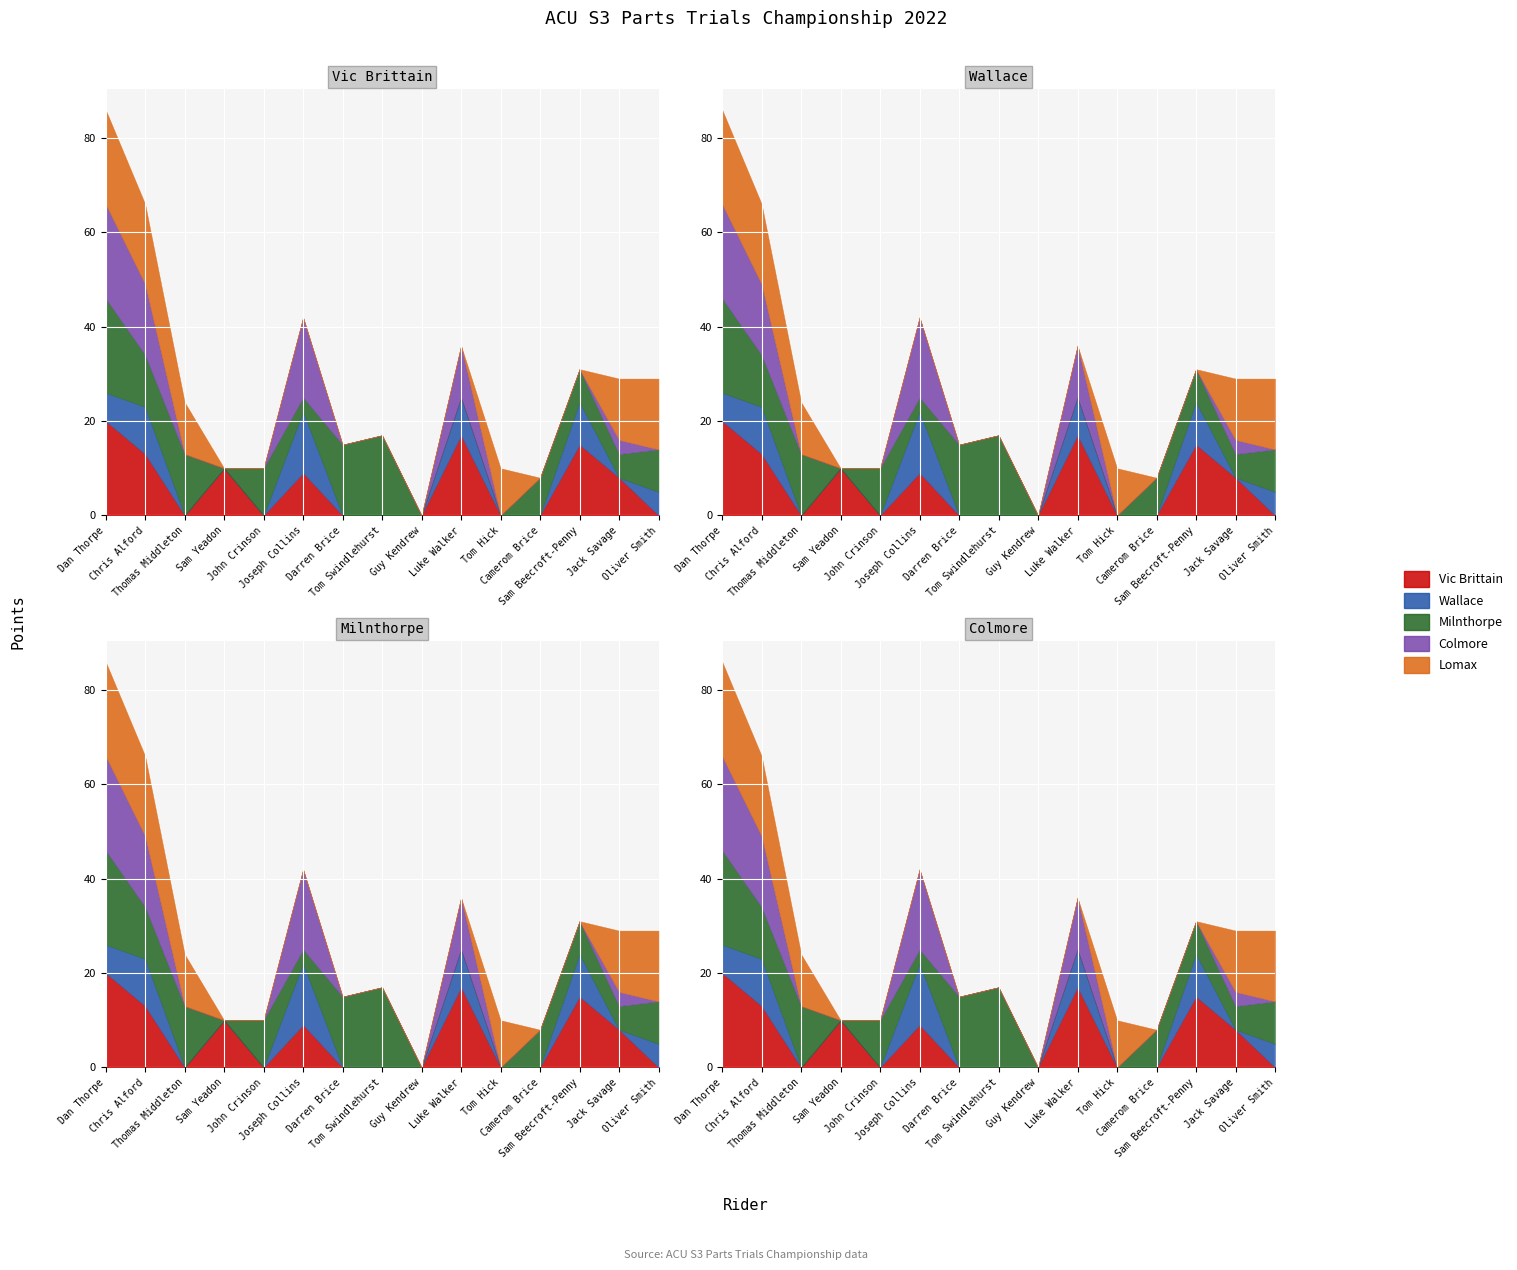

The value of Vic Brittain at Thomas Middleton is 0. True or false?

True